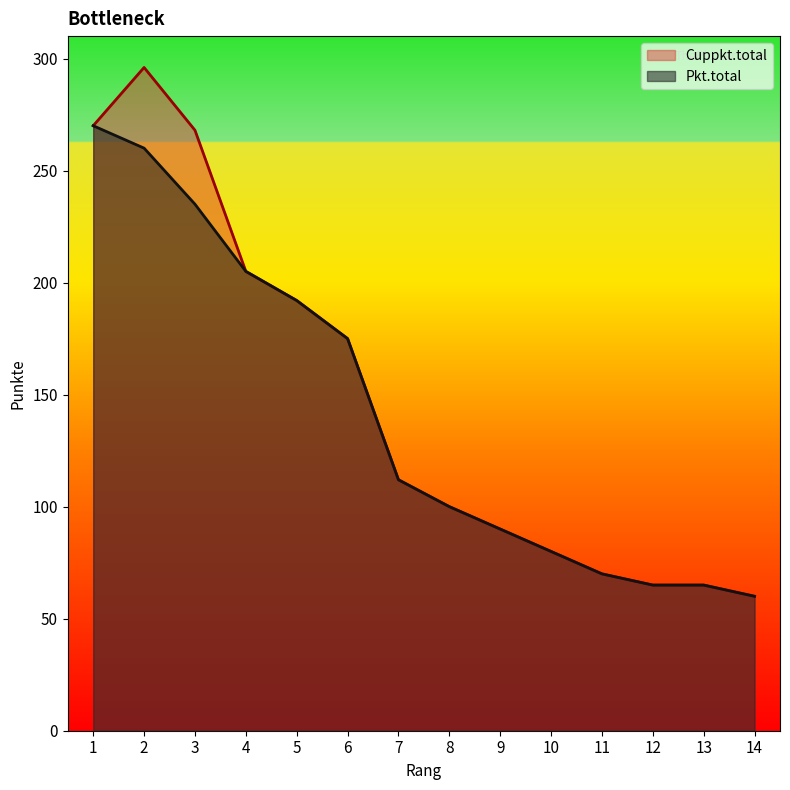

What is the minimum value for Cuppkt.total?

60